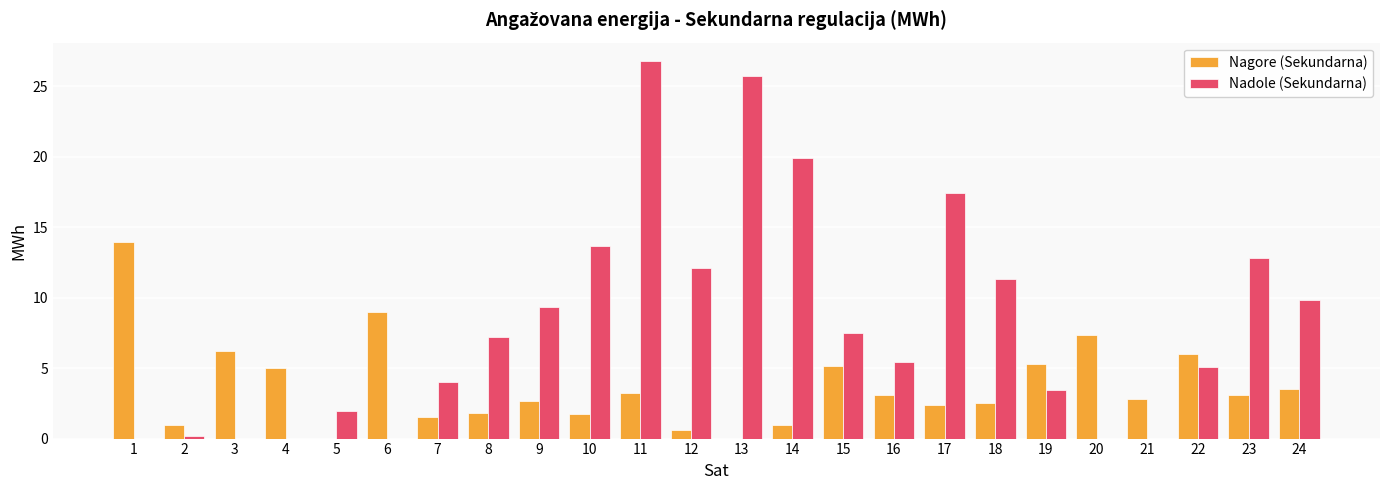

Between 14 and 15, which series saw the biggest shift?

Nadole (Sekundarna)